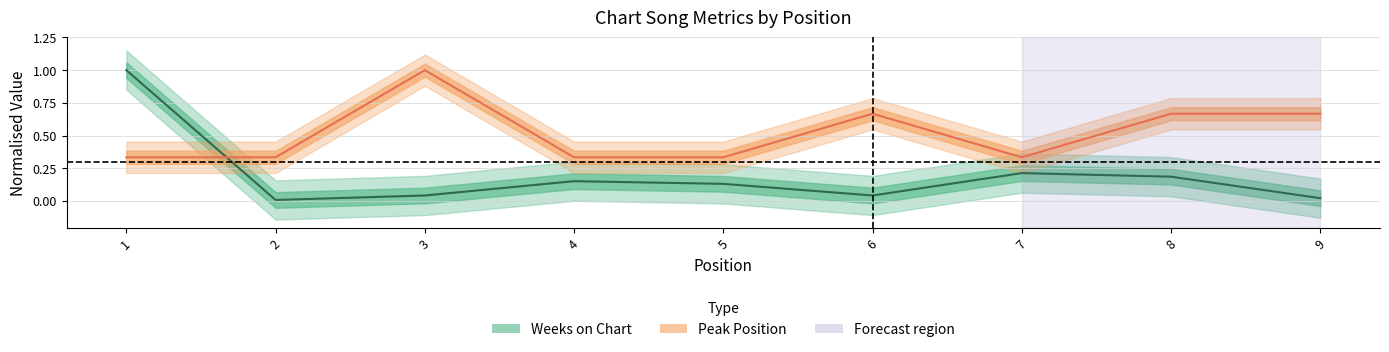

How many series are shown in this chart?

2